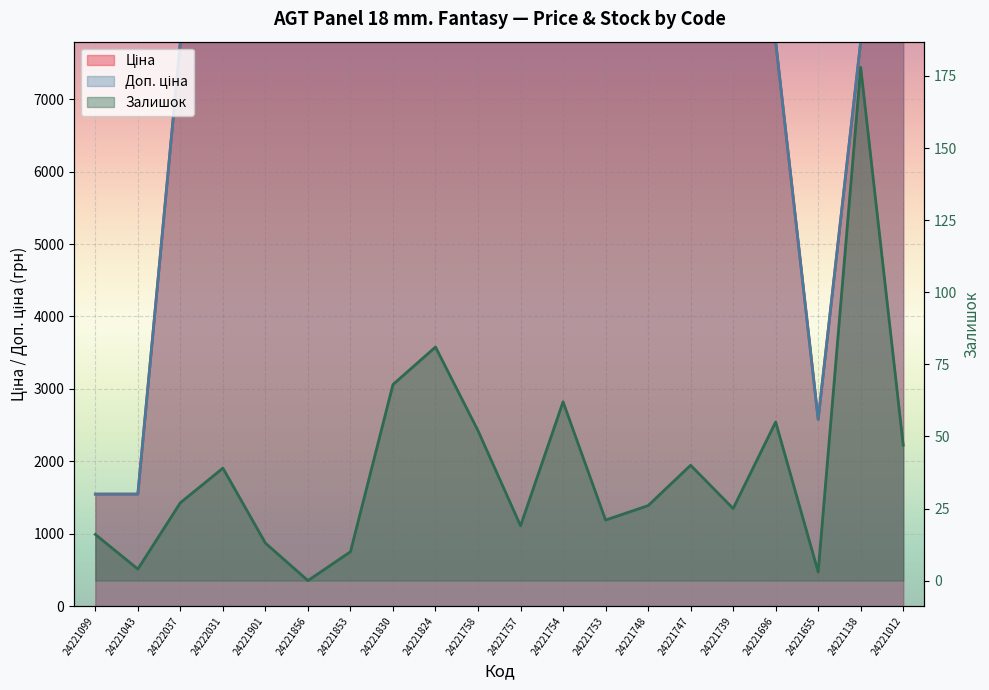

True or false: Ціна has a value of 3655.5 at 24222037.

False